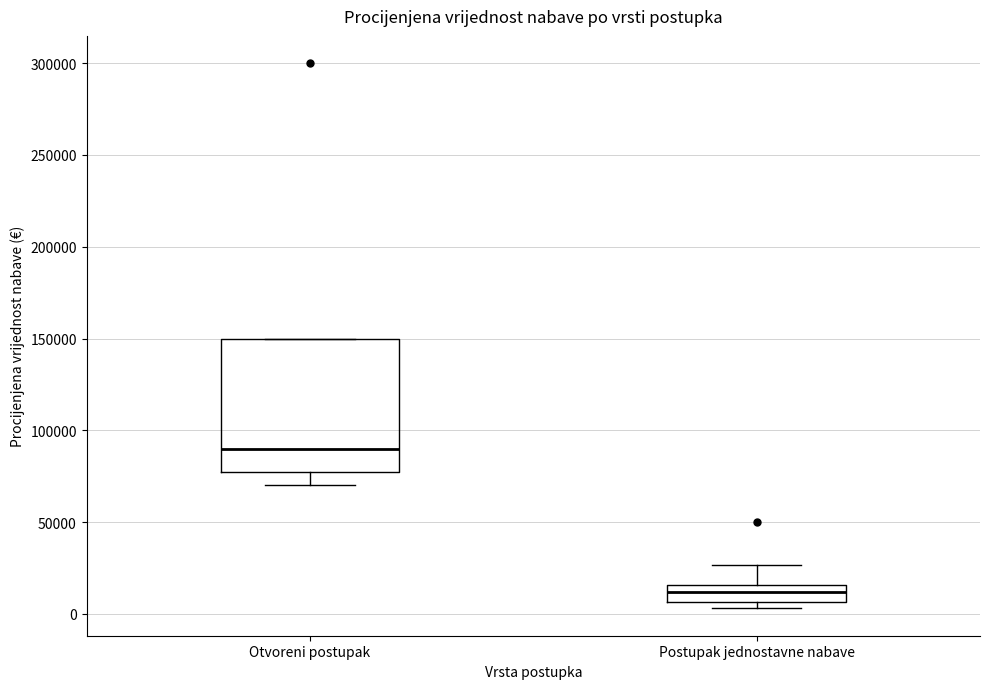

Reading left to right, transcribe this box plot: for each box, give where its median line is, the range the box spans, and where its two whiskers end, as read against the y-axis. The values are not printed on the chart, so give them approximately, as read against the axis.

Otvoreni postupak: median 90000, box 80000 to 150000, whiskers 70000 to 150000
Postupak jednostavne nabave: median 10000, box 5000 to 15000, whiskers 5000 (just below the box's lower edge) to 25000